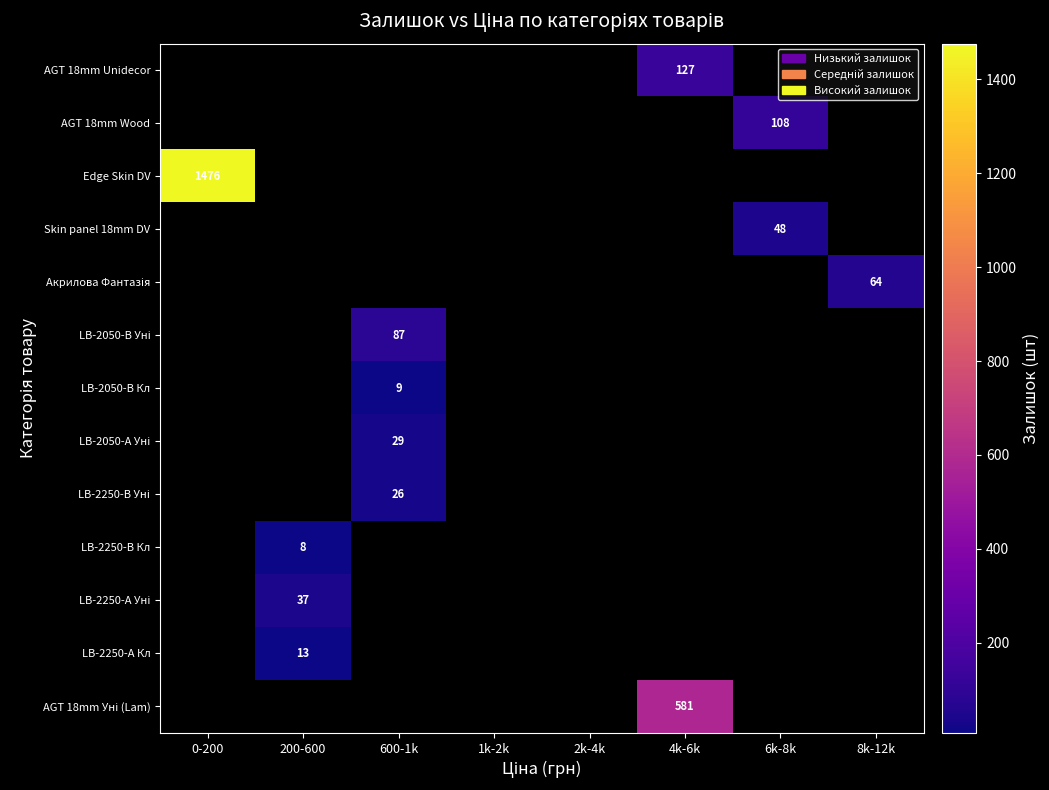

Is it true that LB-2250-В Кл equals 1.6 at 200-600?

False